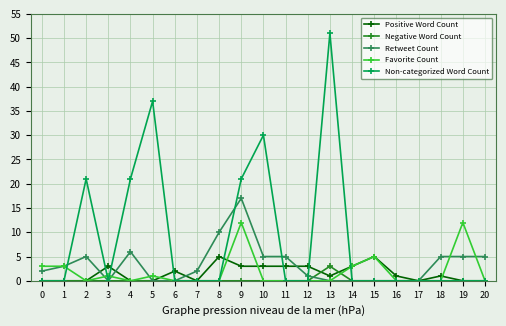

How many series are shown in this chart?

5